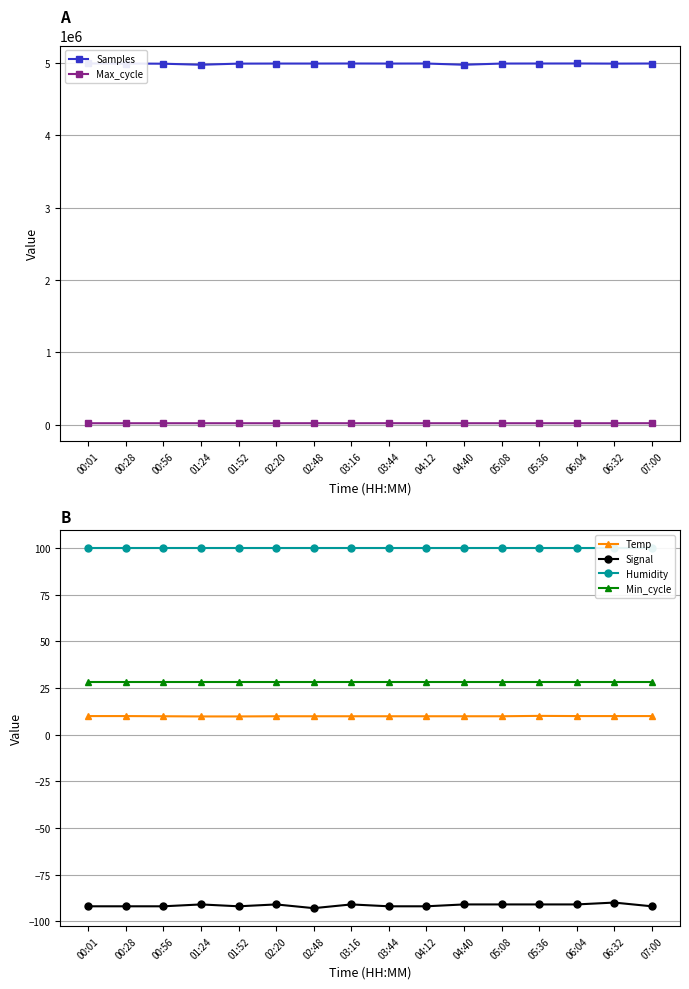

Where is Temp nearest to the value 9?

01:24